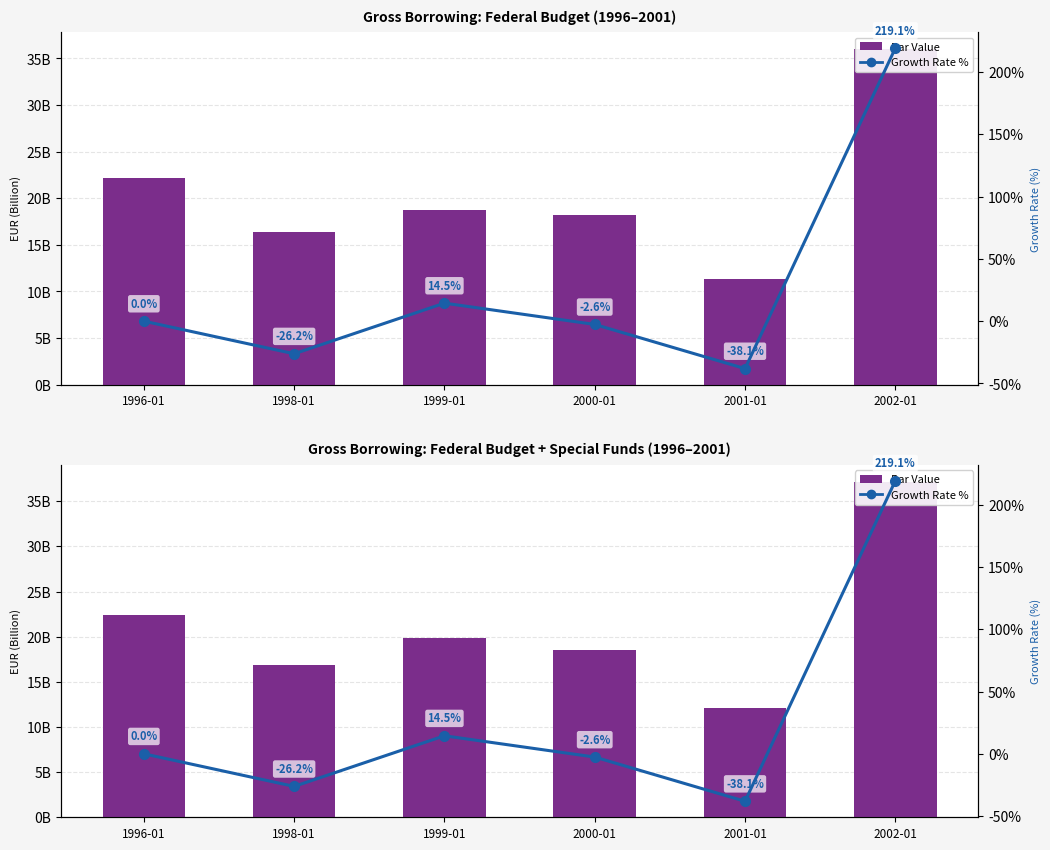

Reading right to left, extract all data points from this chart.

Bar Value: 2002-01=37178794524.0	2001-01=12057633388.0	2000-01=18503108740.0	1999-01=19830843490.0	1998-01=16838324303.0	1996-01=22378019660.0
Growth Rate %: 2002-01=219.1	2001-01=-38.1	2000-01=-2.6	1999-01=14.5	1998-01=-26.2	1996-01=0.0